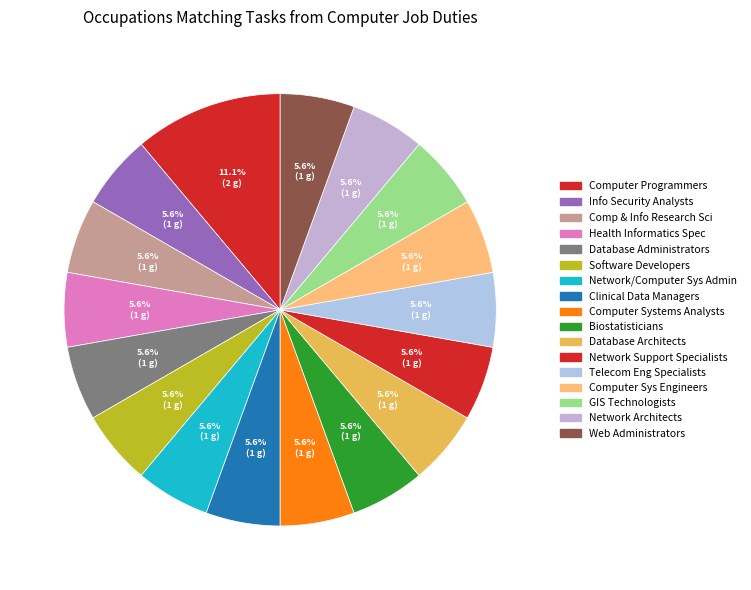

Is there a majority slice in this chart?

No